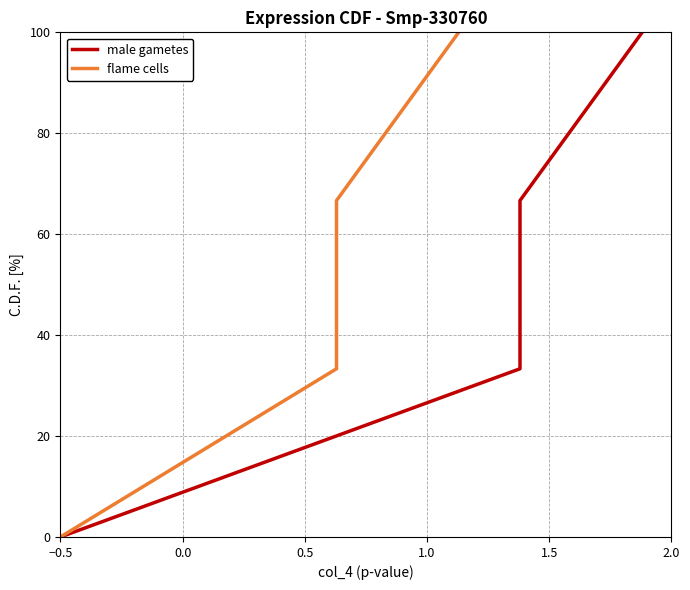

How many data points in male gametes are less than 66?

2